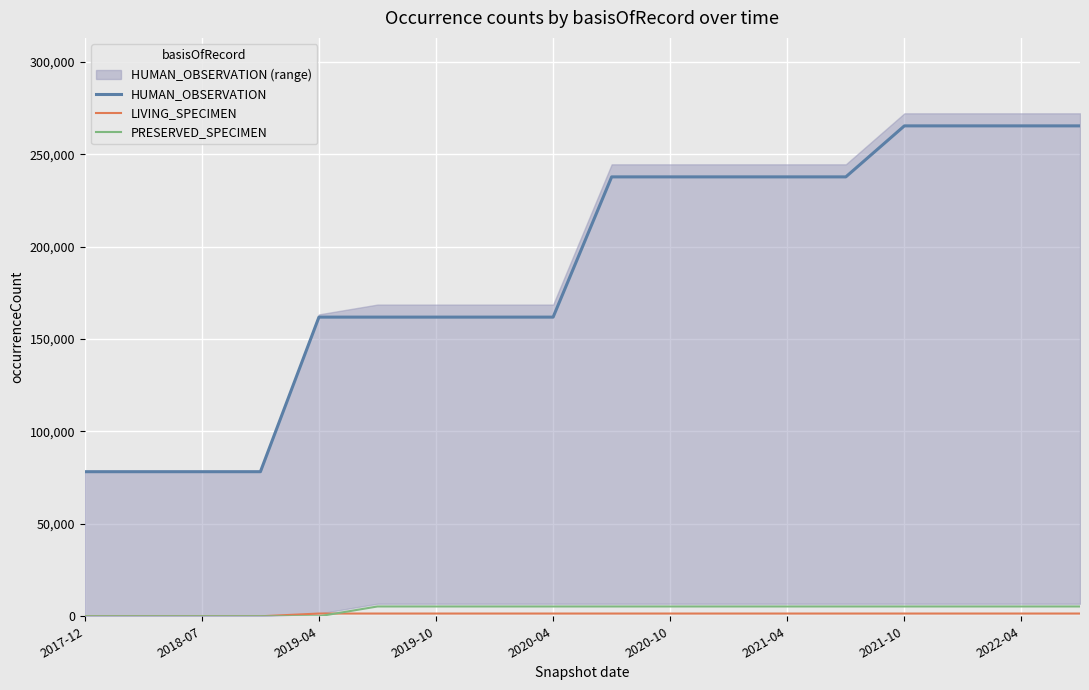

True or false: PRESERVED_SPECIMEN and HUMAN_OBSERVATION intersect in this chart.

False